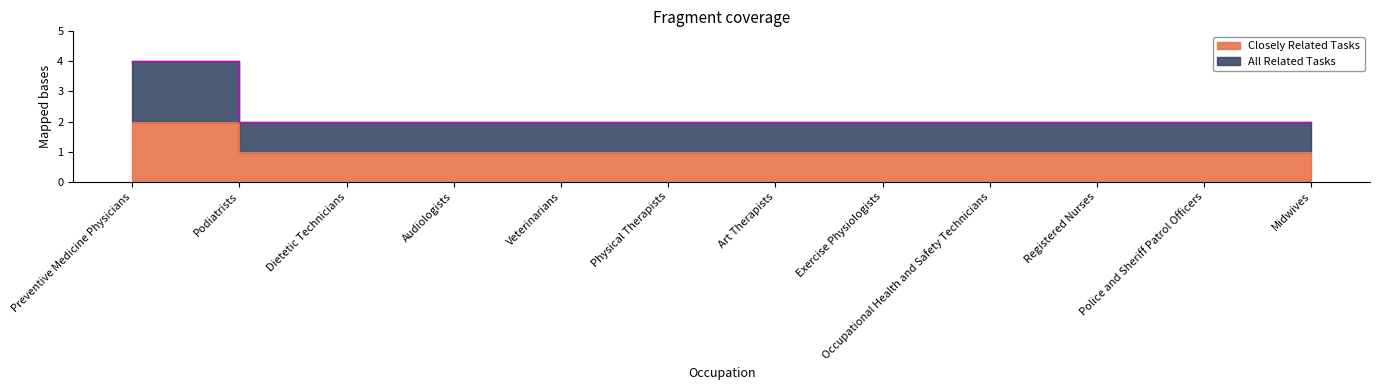

What is the average value of the Closely Related Tasks series?

1